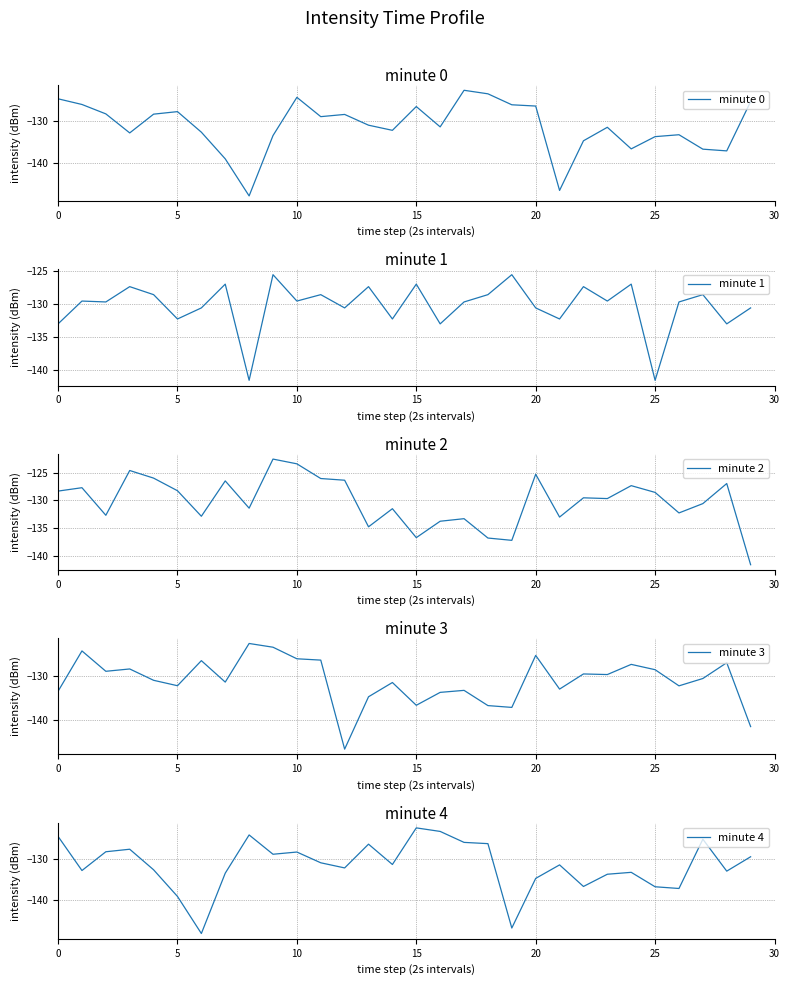

True or false: minute 1 and minute 4 cross at least once.

True